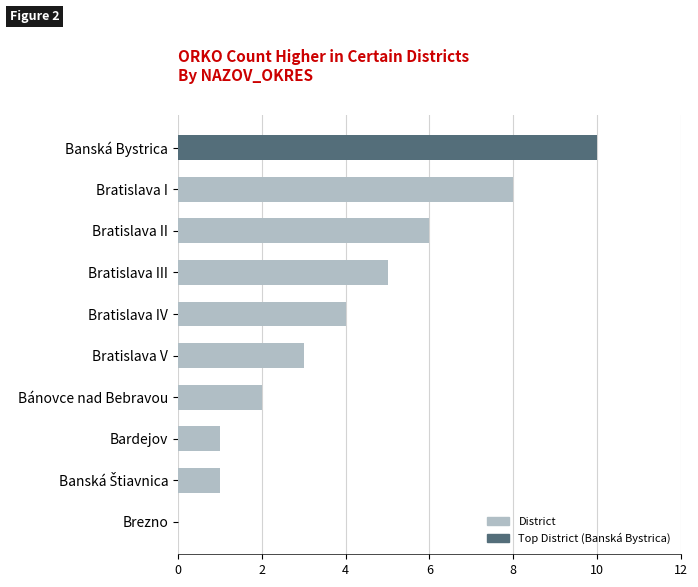

Is it true that the value at Bánovce nad Bebravou is 2?

True